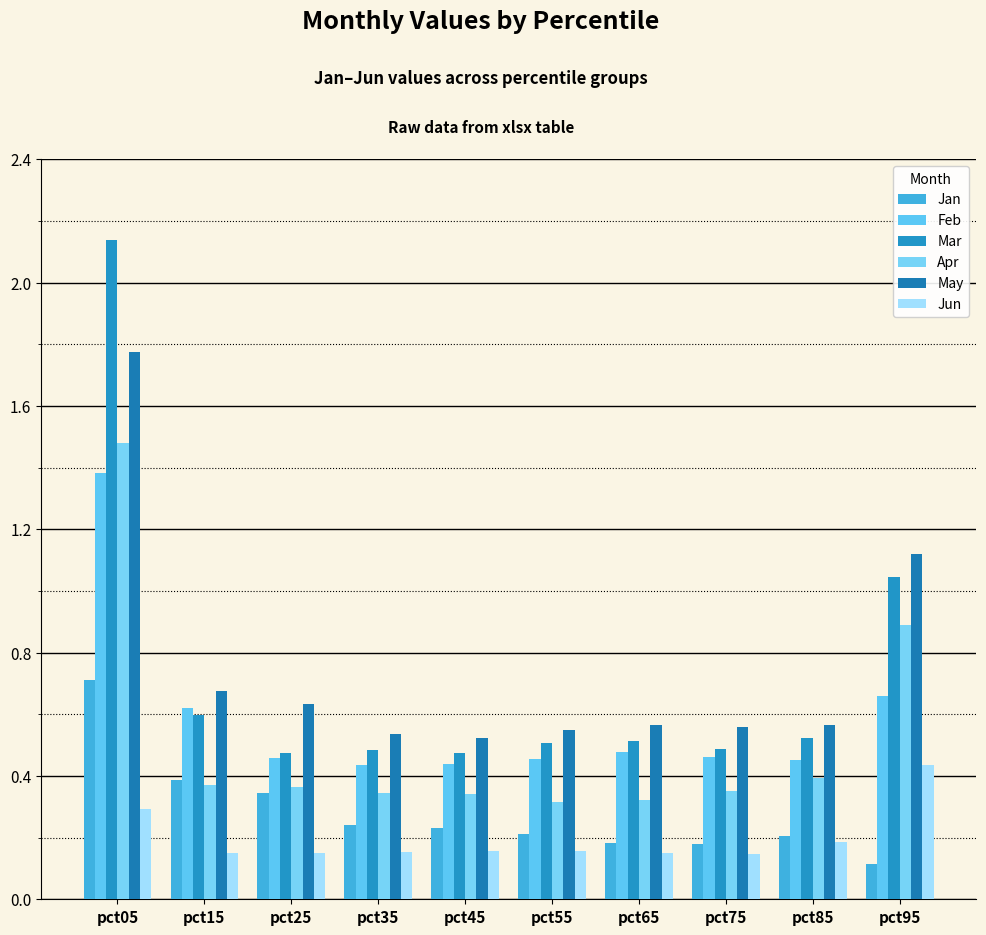

At which label is Jun closest to 0?

pct75